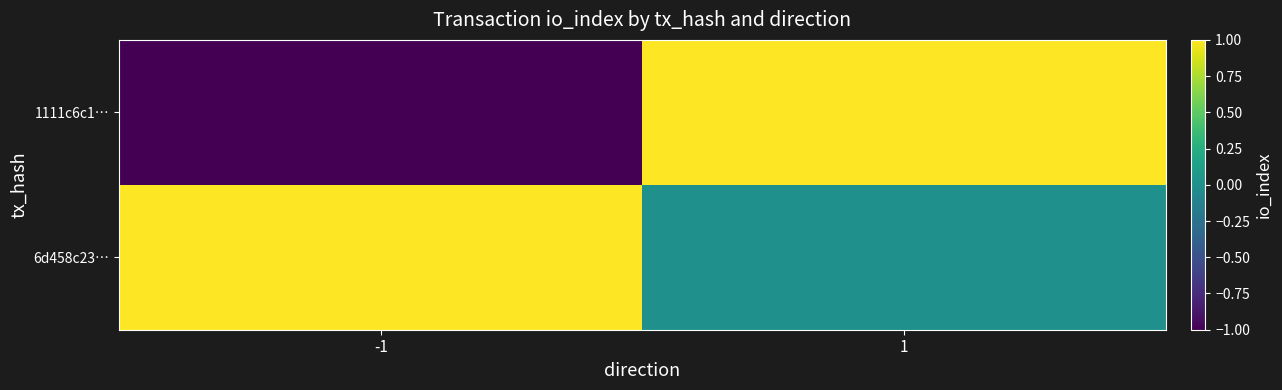

Which series changed the most between -1 and 1?

1111c6c1…